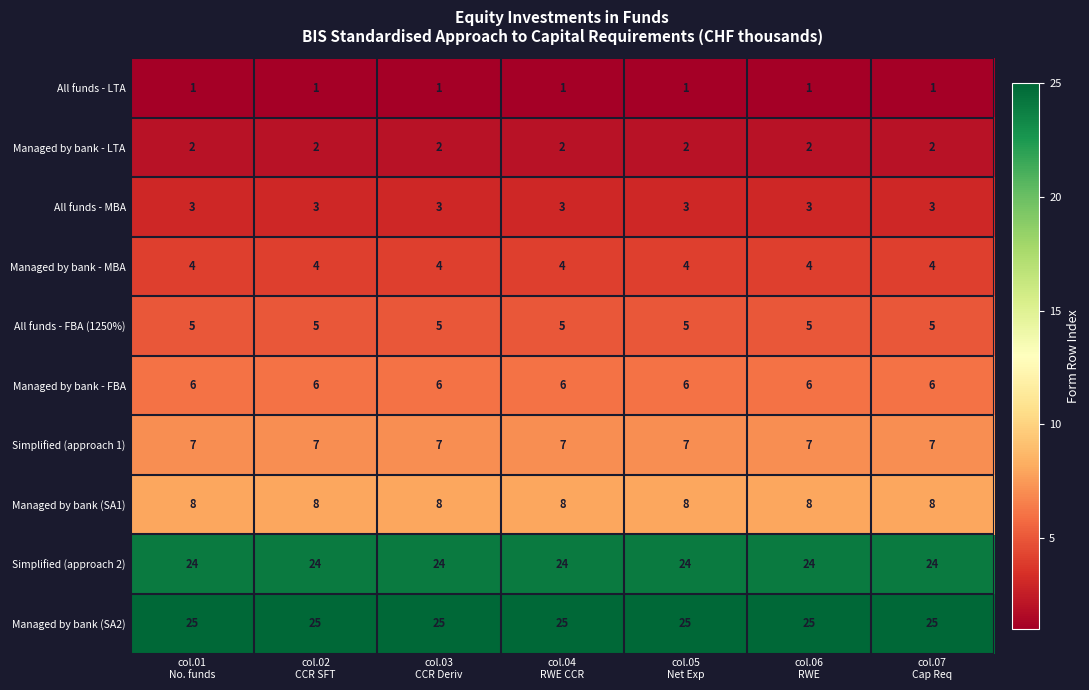

Count the number of data series in this chart.

10